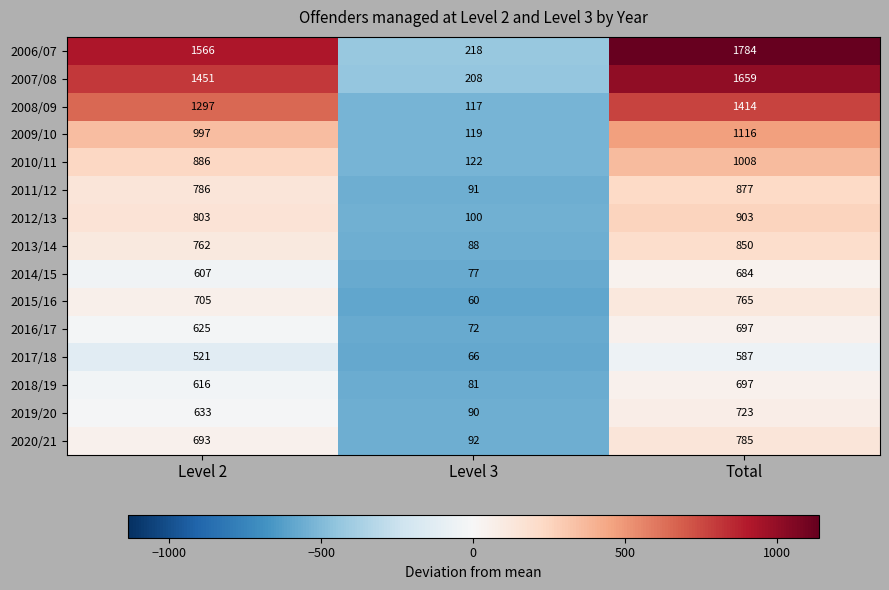

True or false: 2006/07 has a value of 1566 at Level 2.

True